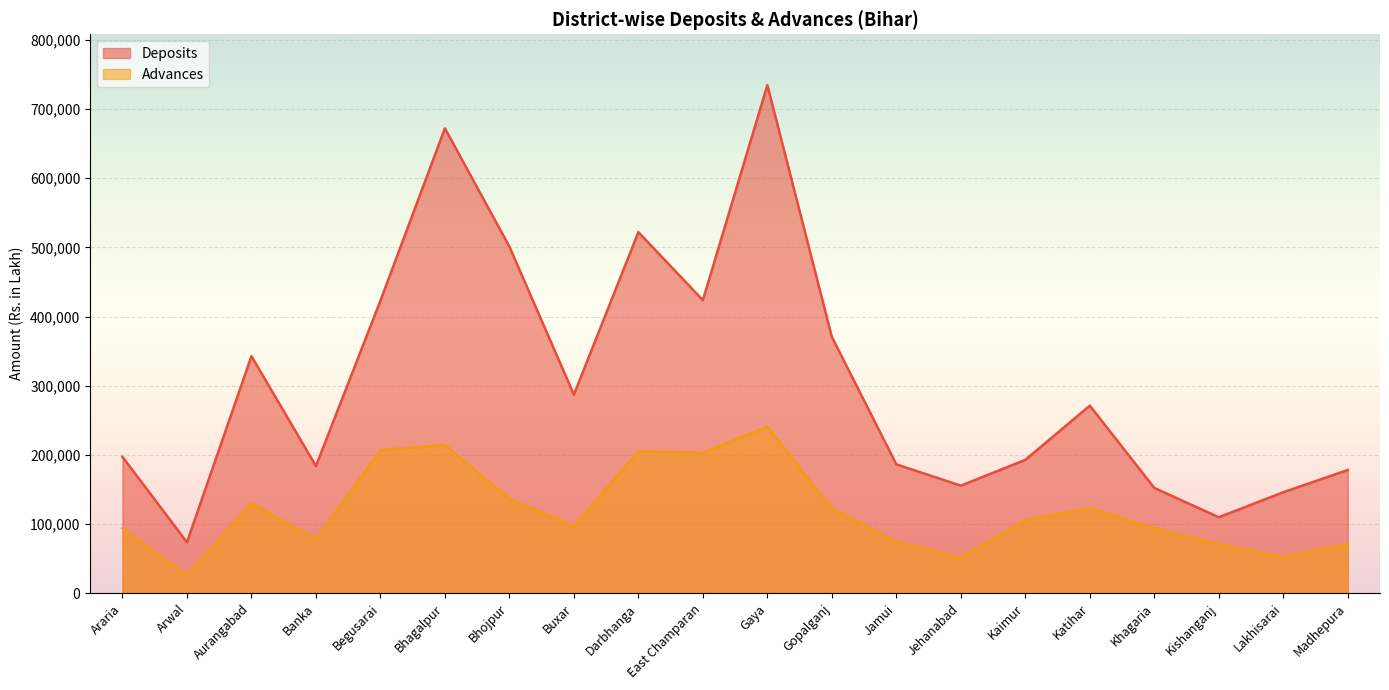

Reading right to left, transcribe all the data shown in this chart.

Deposits: Madhepura=178167	Lakhisarai=145956	Kishanganj=109840	Khagaria=152235	Katihar=271166	Kaimur=192771	Jehanabad=155490	Jamui=186330	Gopalganj=370537	Gaya=734613	East Champaran=423652	Darbhanga=522032	Buxar=287077	Bhojpur=501097	Bhagalpur=672121	Begusarai=422931	Banka=183801	Aurangabad=342739	Arwal=73643	Araria=197048
Advances: Madhepura=70959	Lakhisarai=51967	Kishanganj=70900	Khagaria=93575	Katihar=123197	Kaimur=105462	Jehanabad=51779	Jamui=74214	Gopalganj=122428	Gaya=240872	East Champaran=202825	Darbhanga=204944	Buxar=97054	Bhojpur=136104	Bhagalpur=214569	Begusarai=206754	Banka=78068	Aurangabad=129991	Arwal=25426	Araria=93861